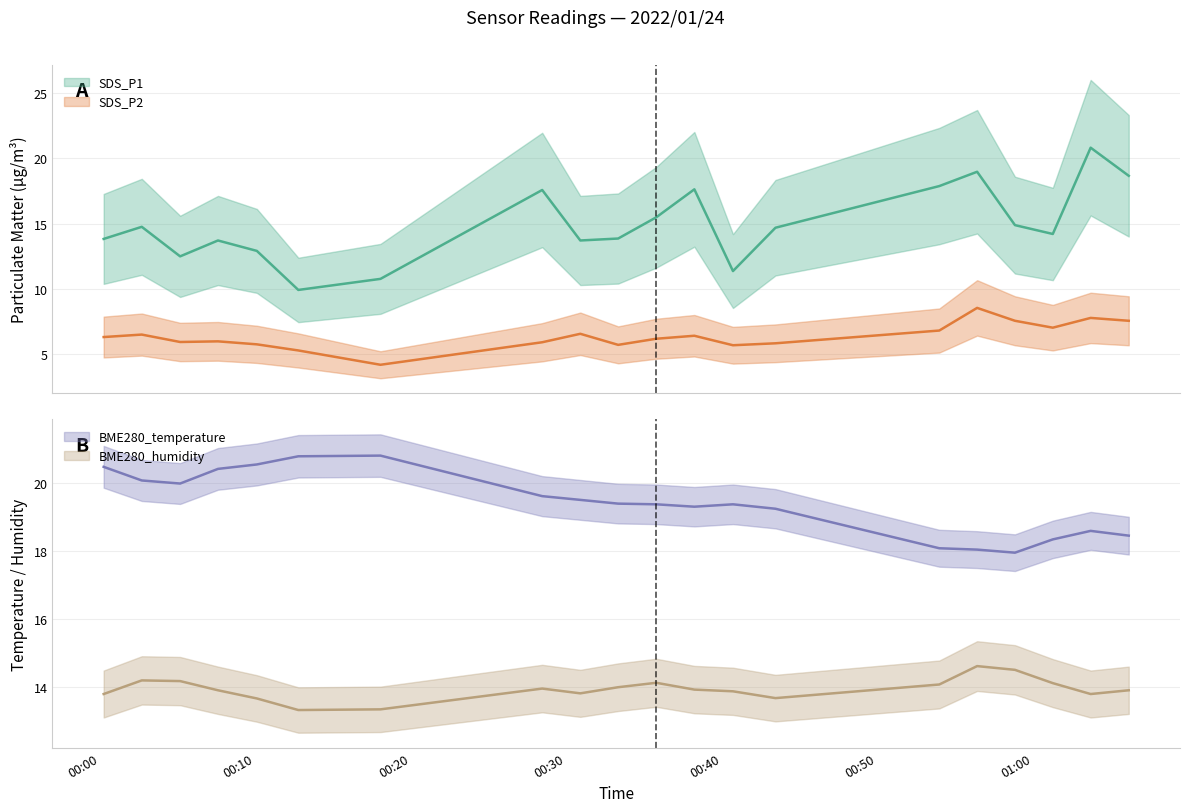

How many values in the SDS_P1 series exceed 14?

11